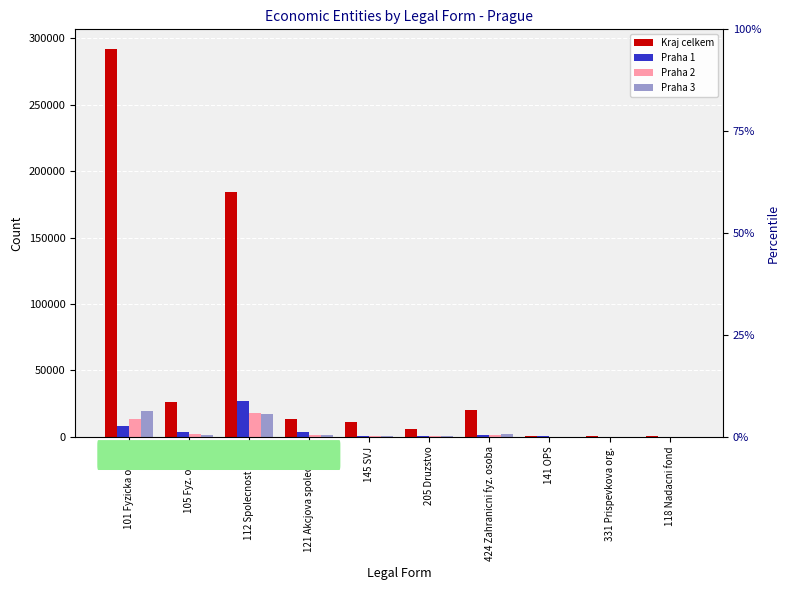

At how many categories does at least one series exceed 54493?

2